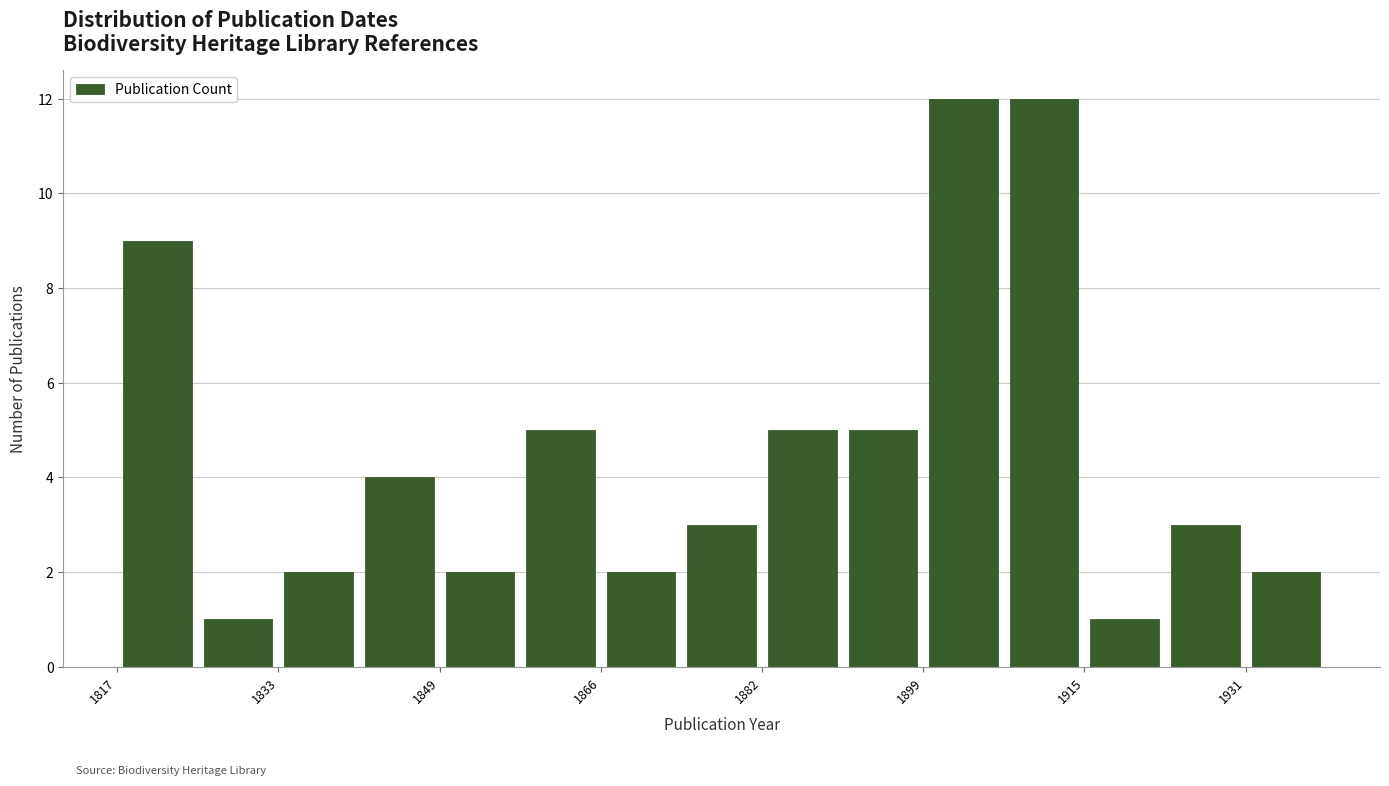

What is the height of the bar covering 1874.4 to 1882.6 on the x-axis? Neither the bar edges nor the heights are printed on the chart, so give them approximately, as read against the axes.

3